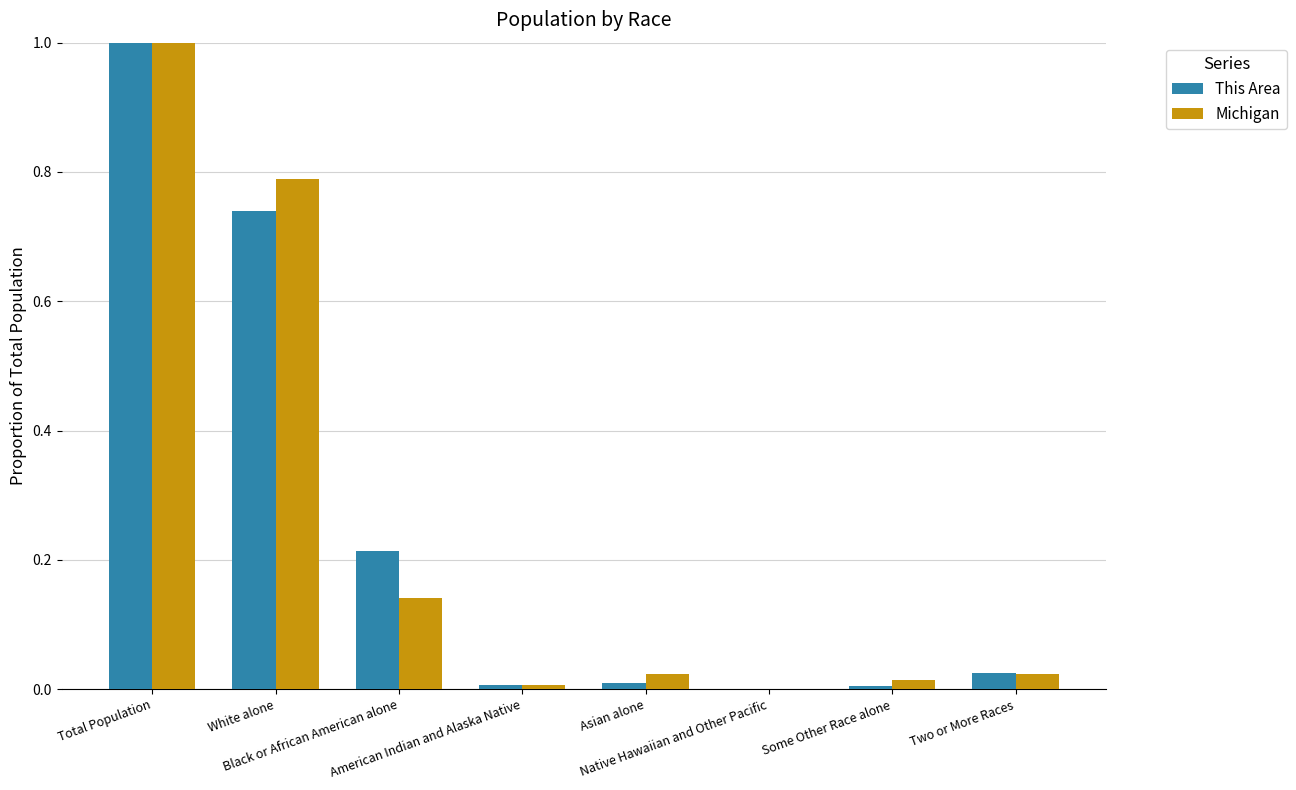

What is the sum of all Michigan values?

2.0